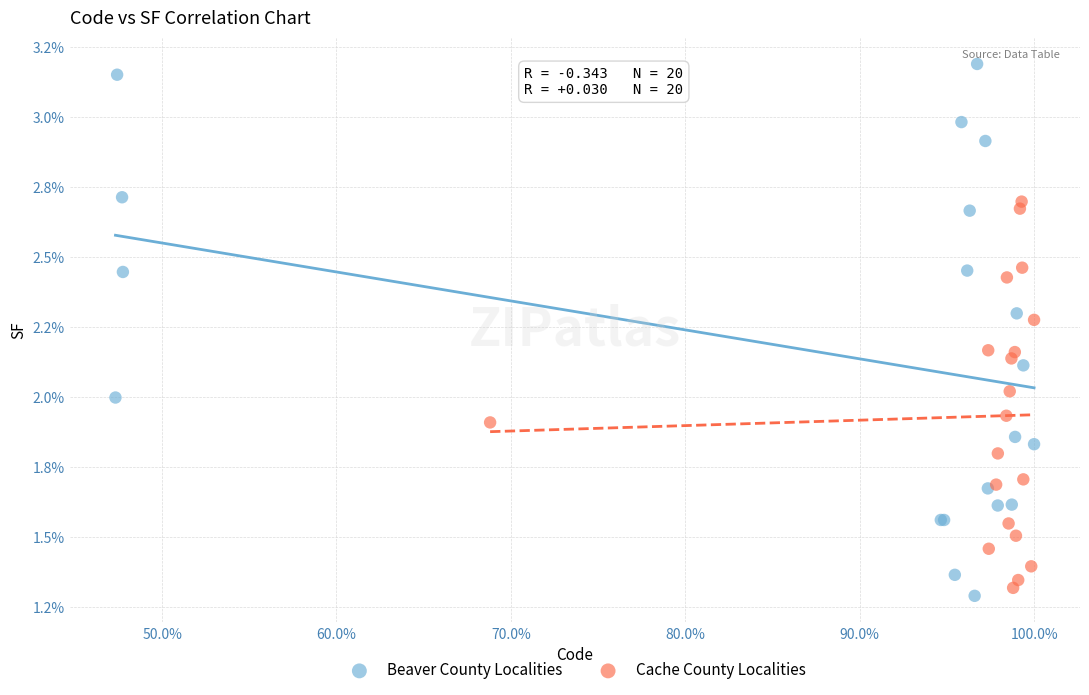

Which series contains the lowest Y value?

Beaver County Localities